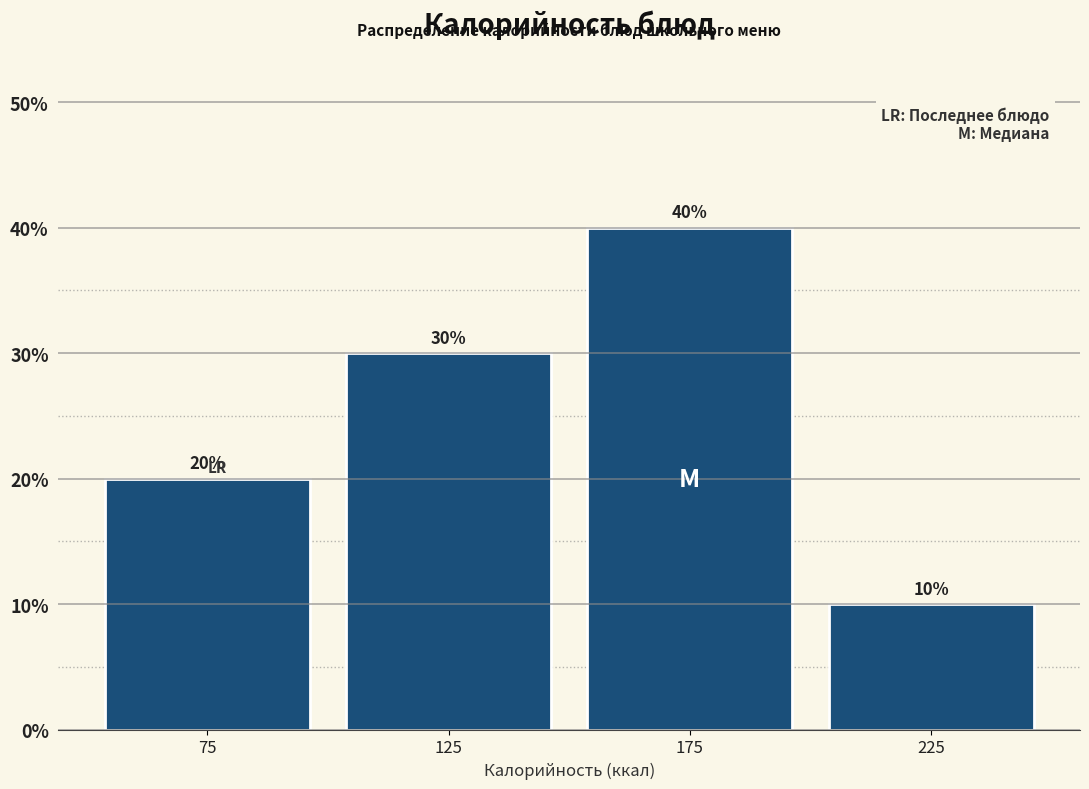

What is the height of the bar covering 50 to 100 on the x-axis?

20